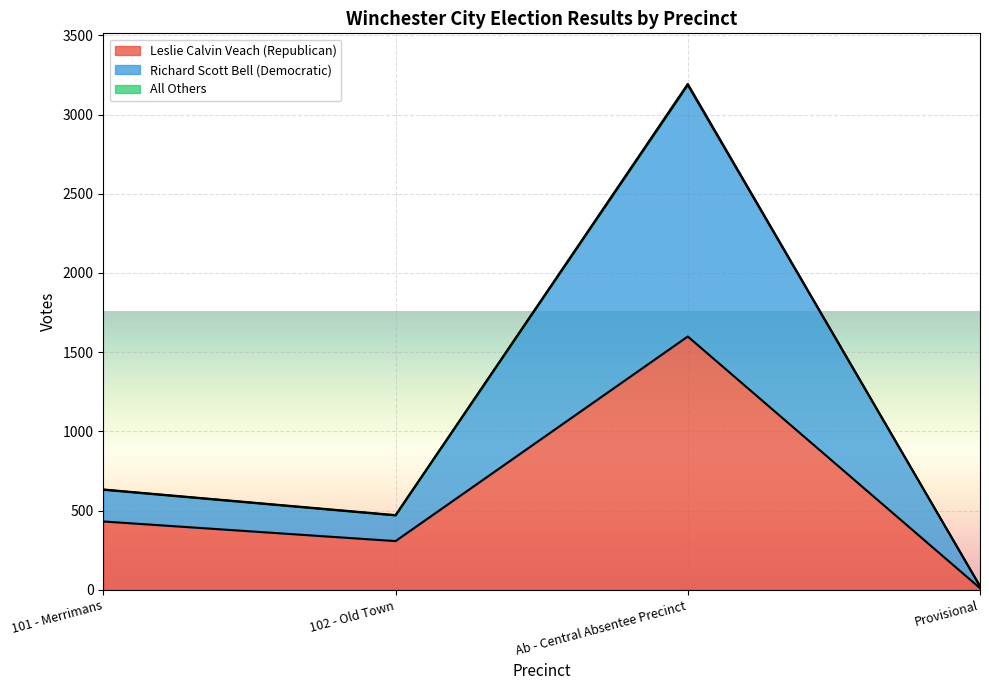

Reading left to right, list all the values displayed in this chart.

Leslie Calvin Veach (Republican): 101 - Merrimans=431	102 - Old Town=307	Ab - Central Absentee Precinct=1599	Provisional=10
Richard Scott Bell (Democratic): 101 - Merrimans=631	102 - Old Town=469	Ab - Central Absentee Precinct=3187	Provisional=22
All Others: 101 - Merrimans=633	102 - Old Town=471	Ab - Central Absentee Precinct=3194	Provisional=22